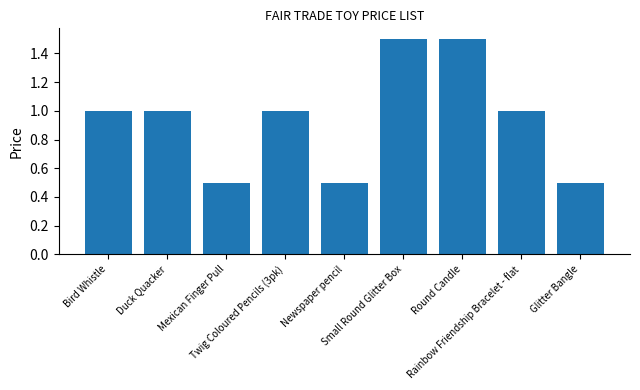

What is the minimum value shown in the chart?

0.5